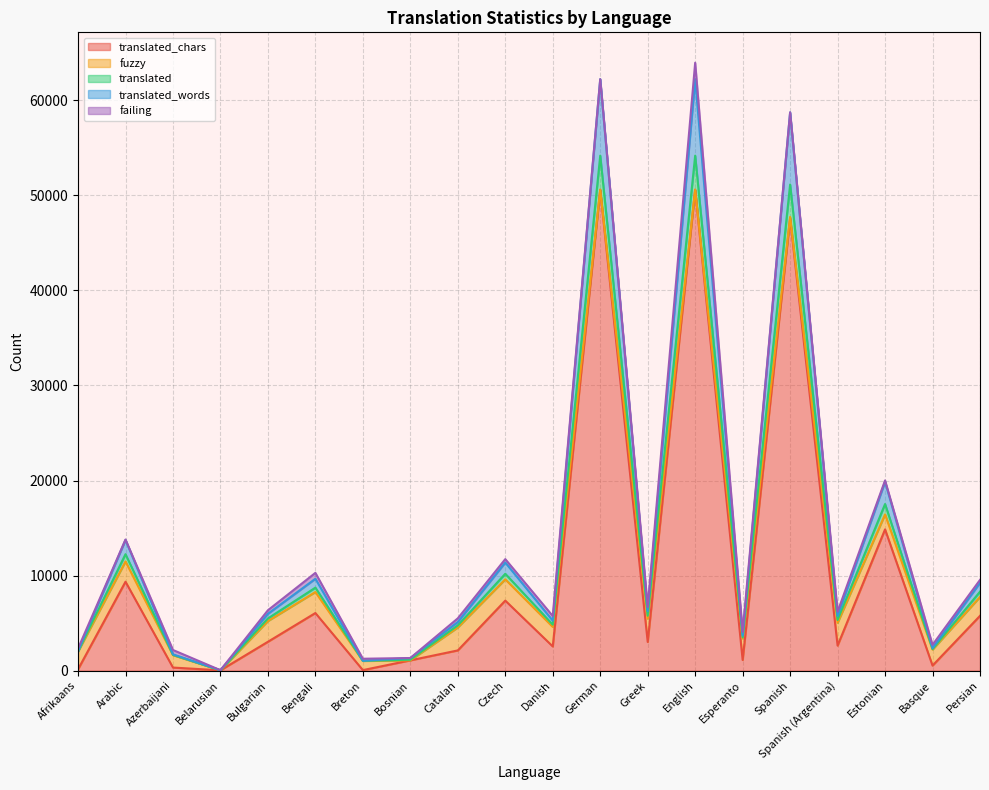

Is it true that translated equals 72 at Belarusian?

False